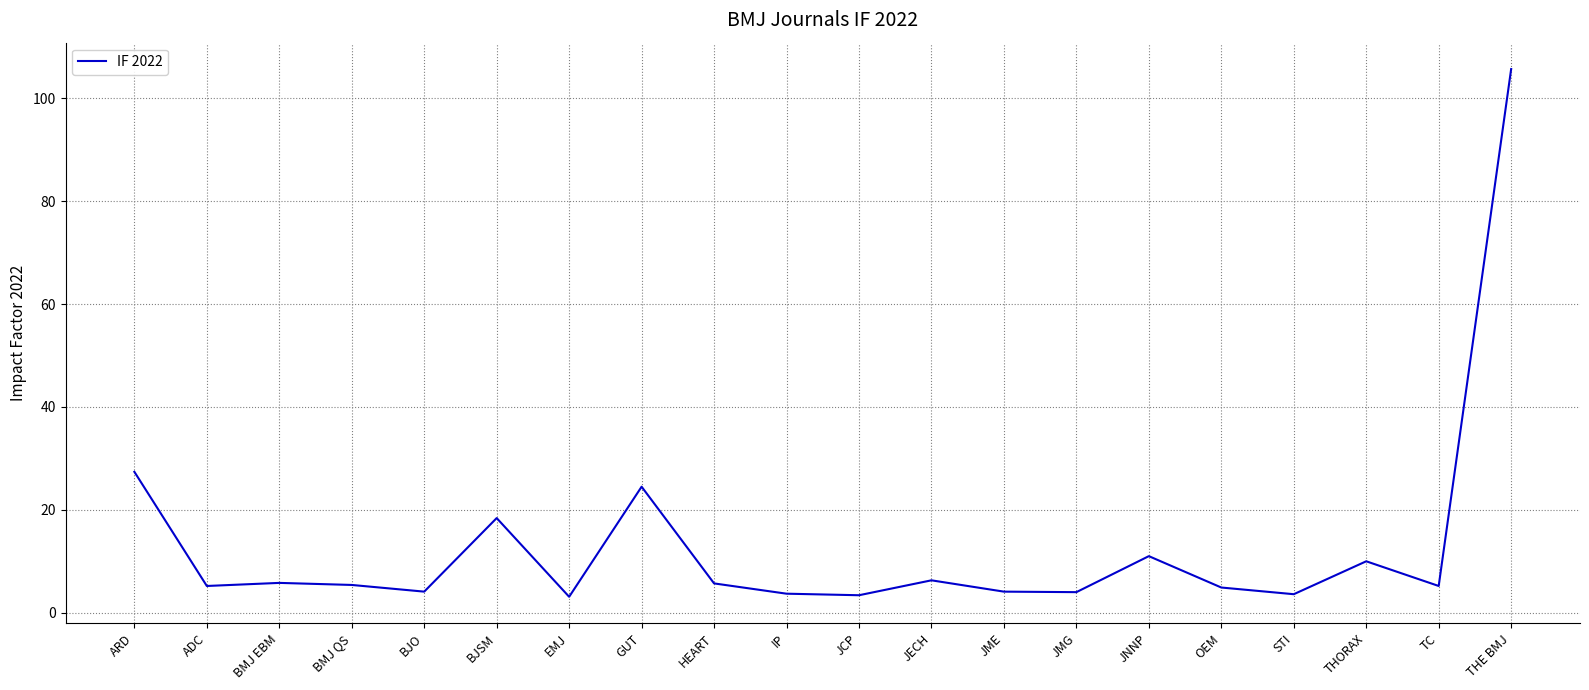

What is the sum of all values?

261.5